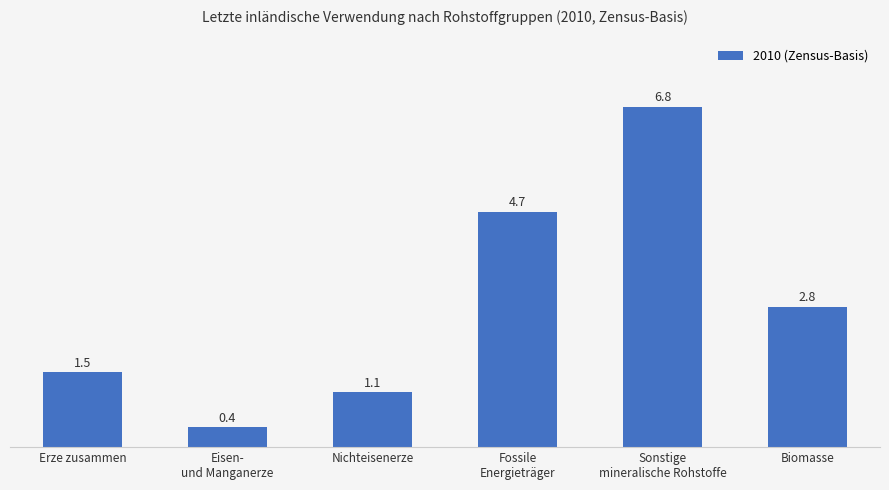

What is the value of the 5th bar from the left?

6.8